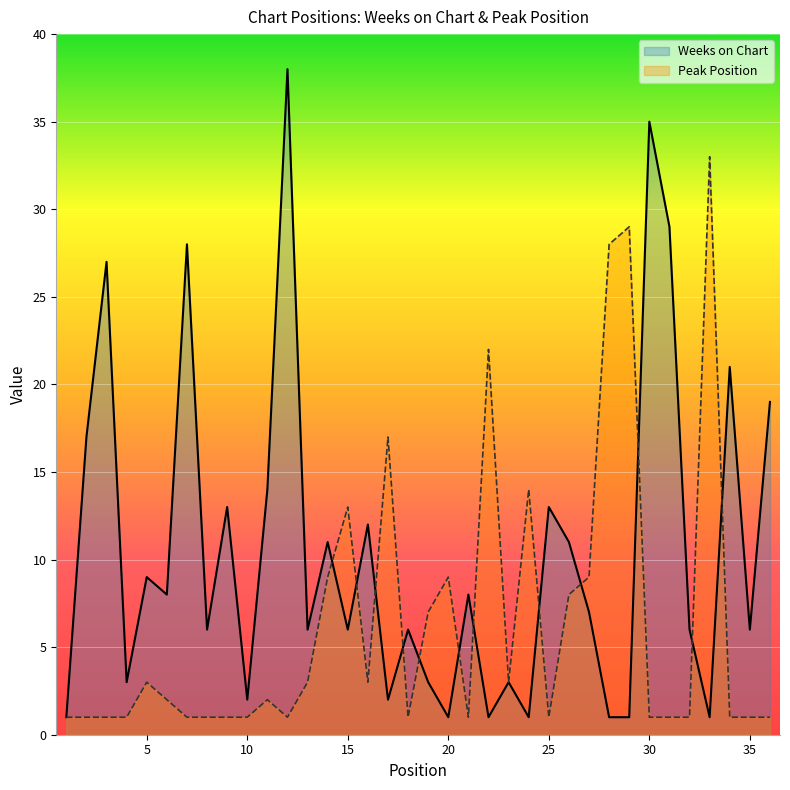

Which series has the largest total across all categories?

Weeks on Chart